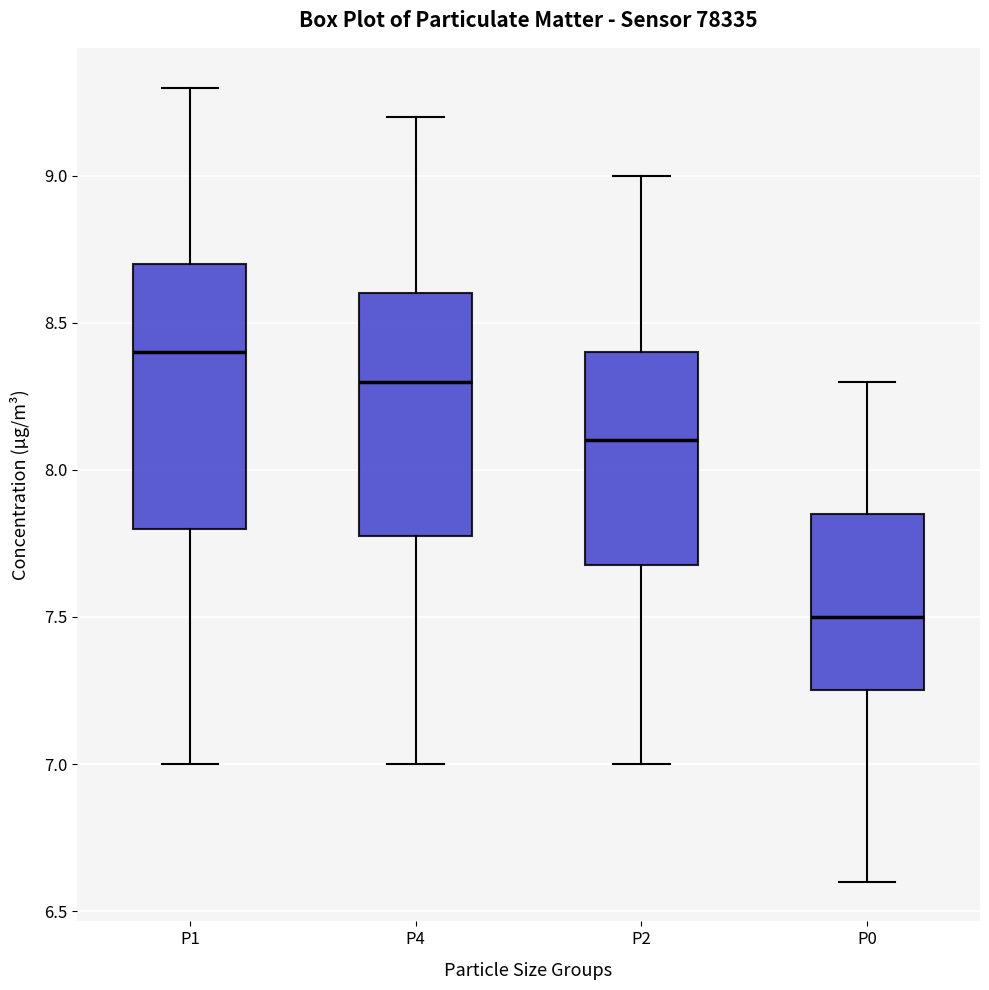

Which box's median line is the lowest?

P0